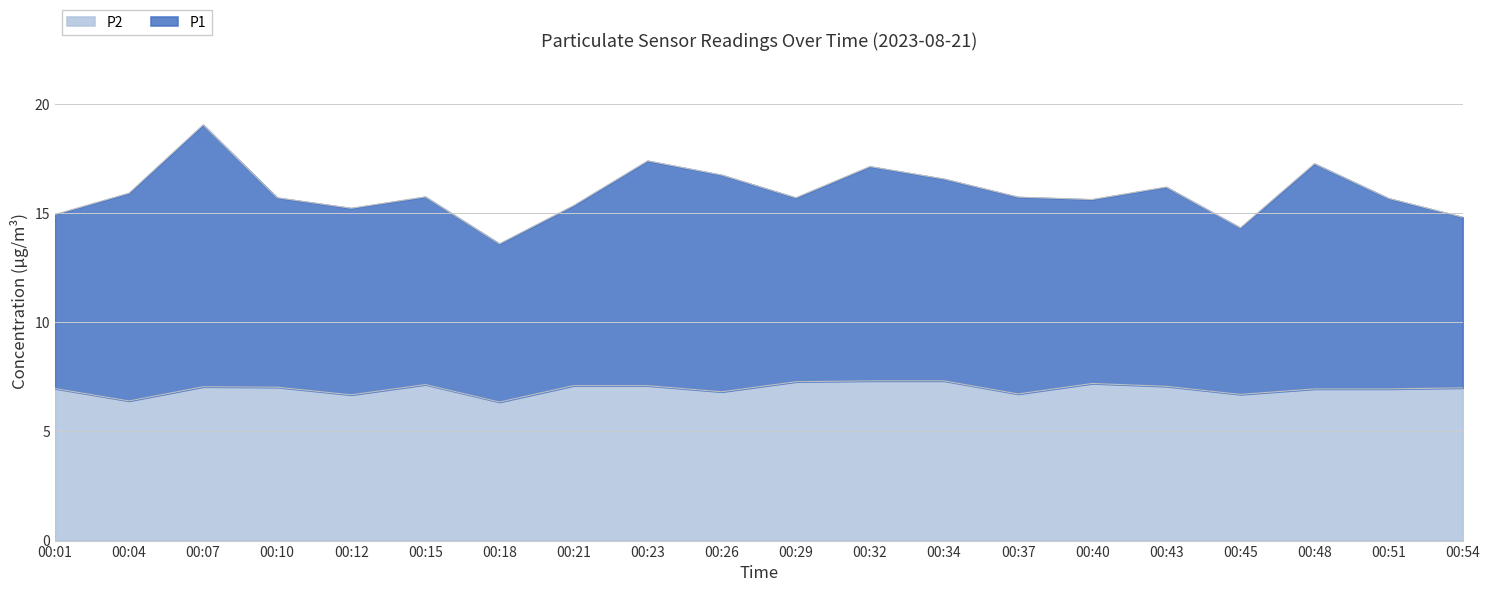

What is the value of the 4th point from the left?

7.0